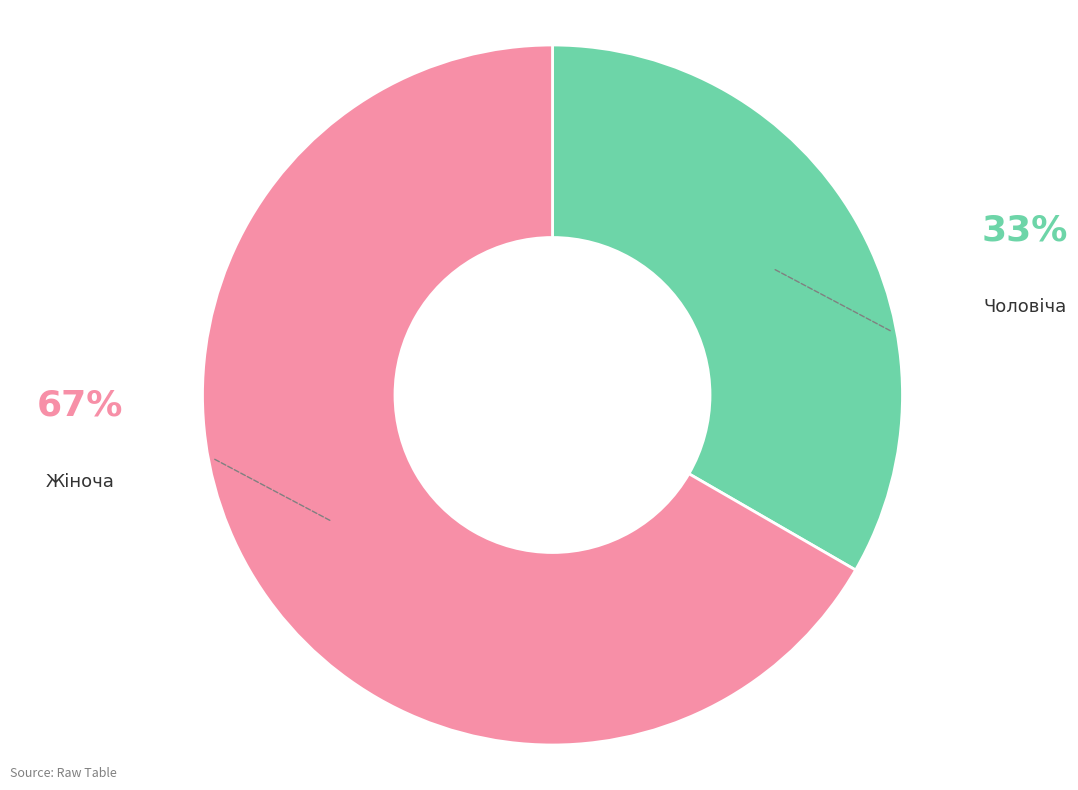

Is it true that Жіноча is 67% of the pie?

True